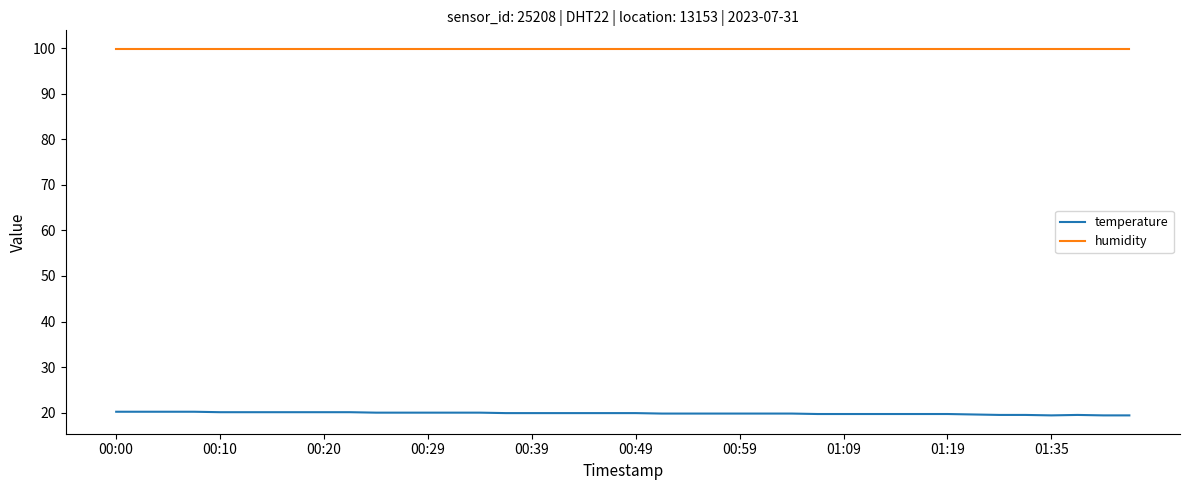

Rank the series by their maximum value, from lowest to highest.

temperature, humidity